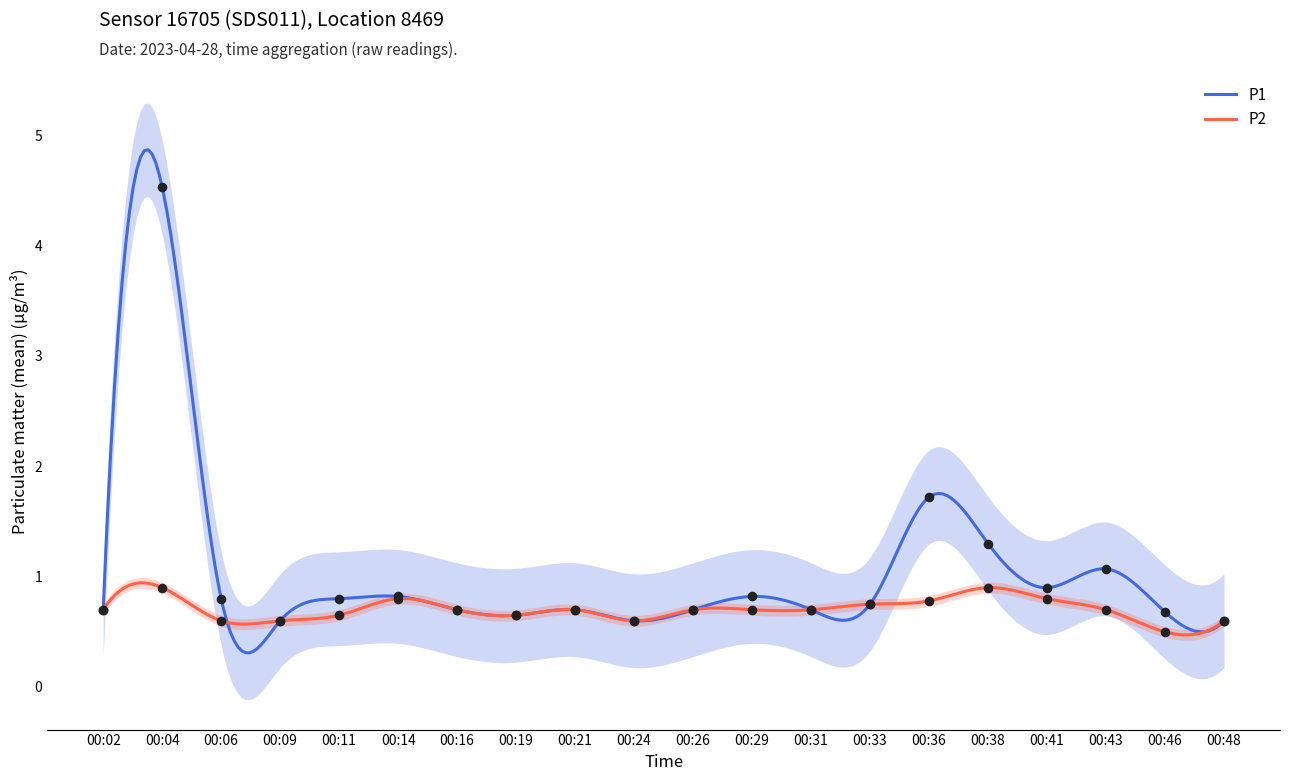

At how many categories does at least one series exceed 3?

1